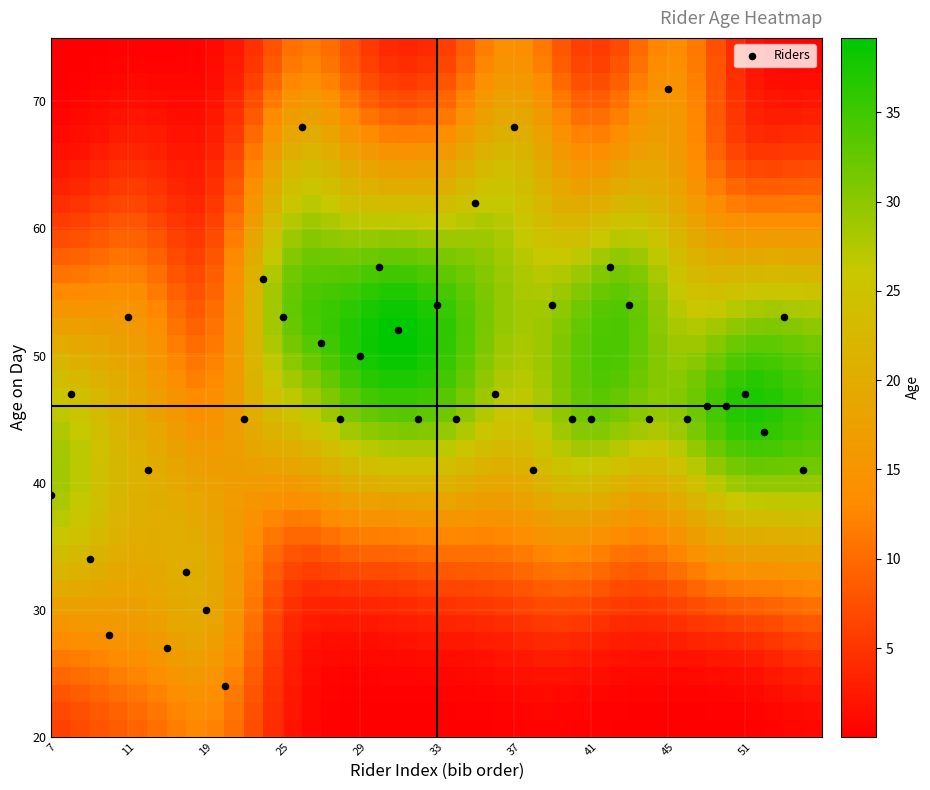

At which category does the chart reach its peak across all series?

45